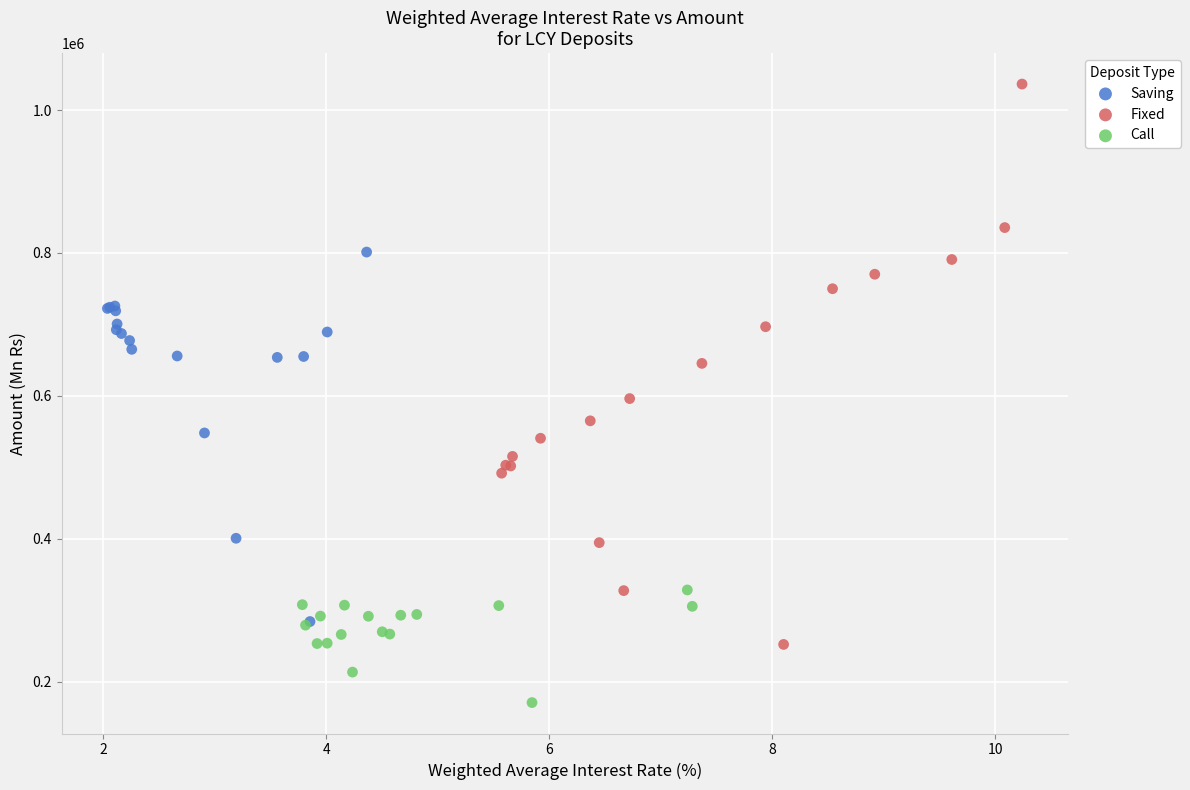

What are all the series names shown in the legend?

Saving, Fixed, Call